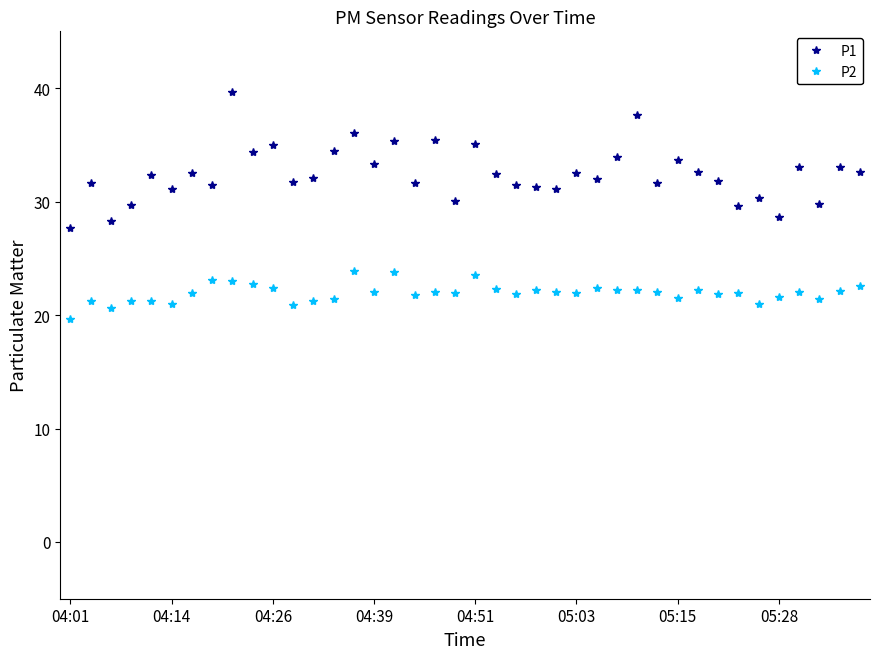

True or false: P2 has more than 2 points higher than both neighbors.

True